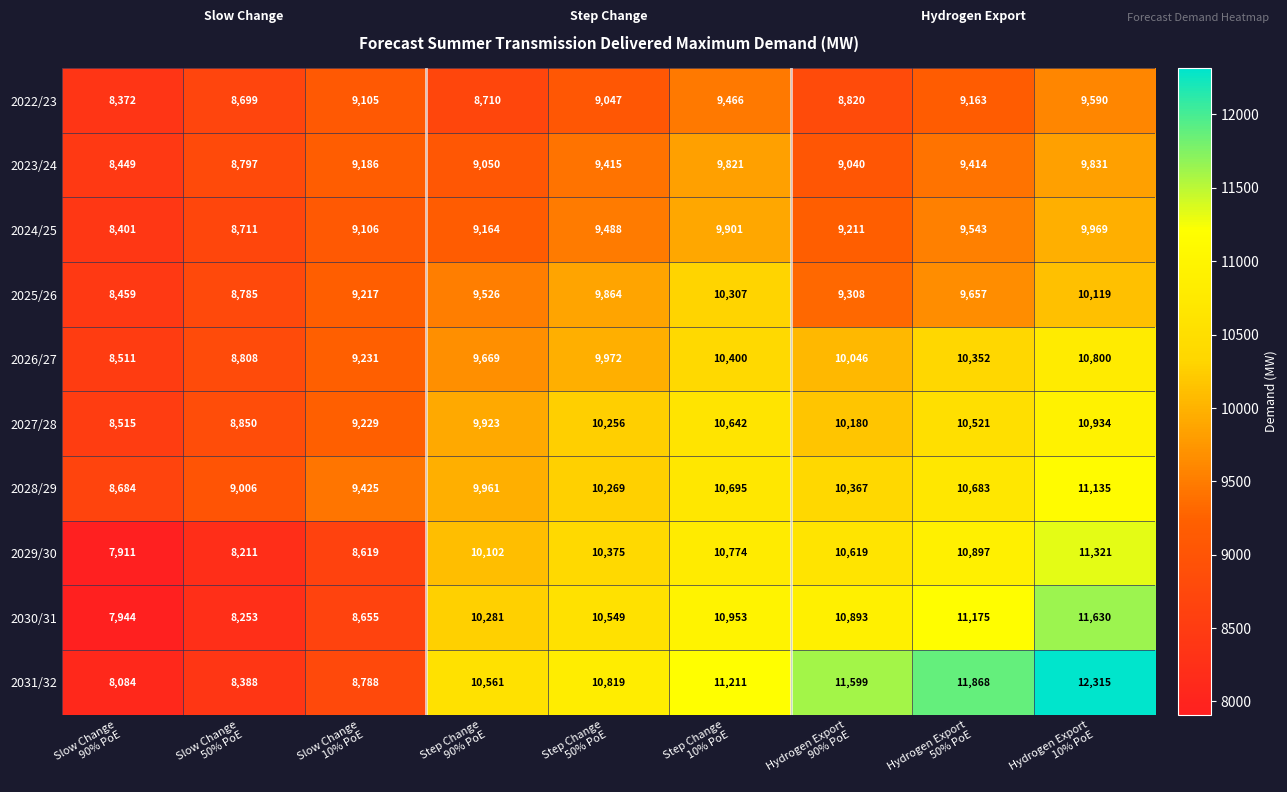

Which label corresponds to the smallest value in the chart?

Slow Change
90% PoE